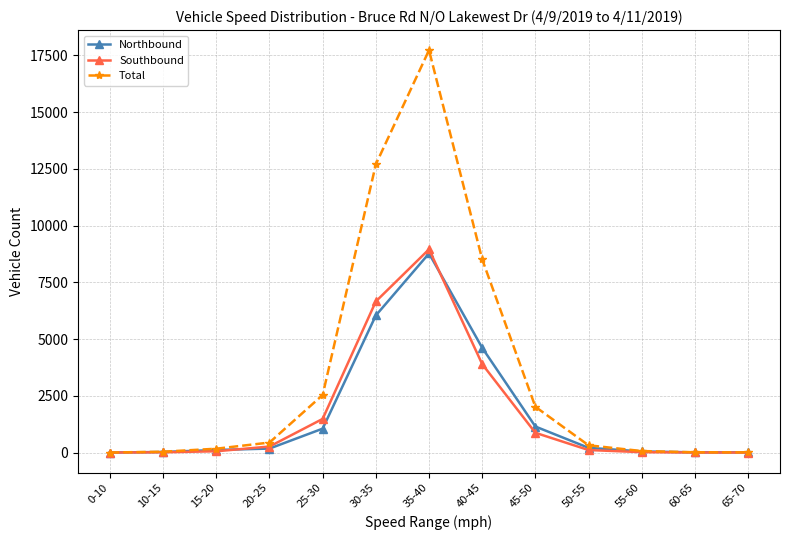

The value of Total at 25-30 is 2535. True or false?

True